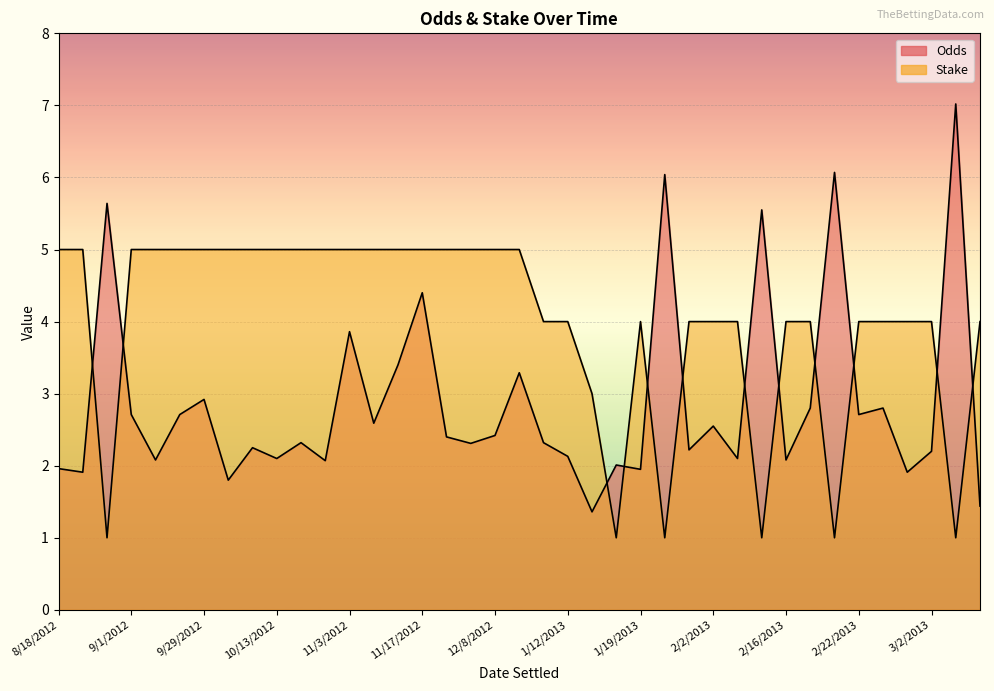

At which category is the sum across all series the highest?

11/17/2012